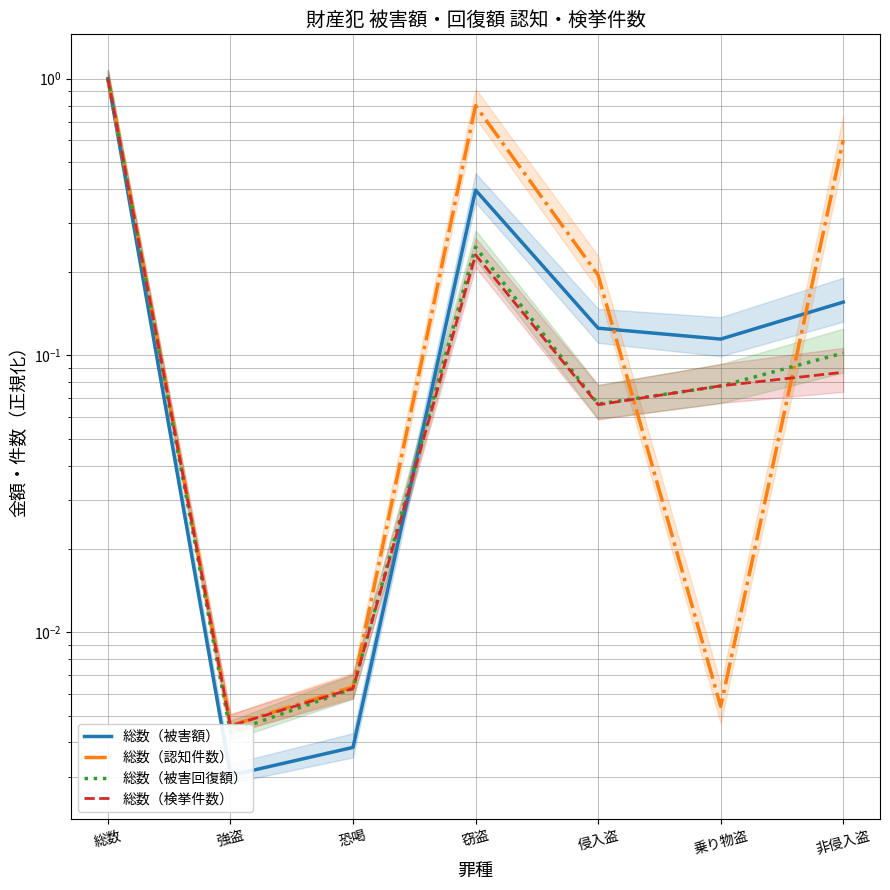

What is the value of the 総数（検挙件数） point at the 1st from the left?

1.0